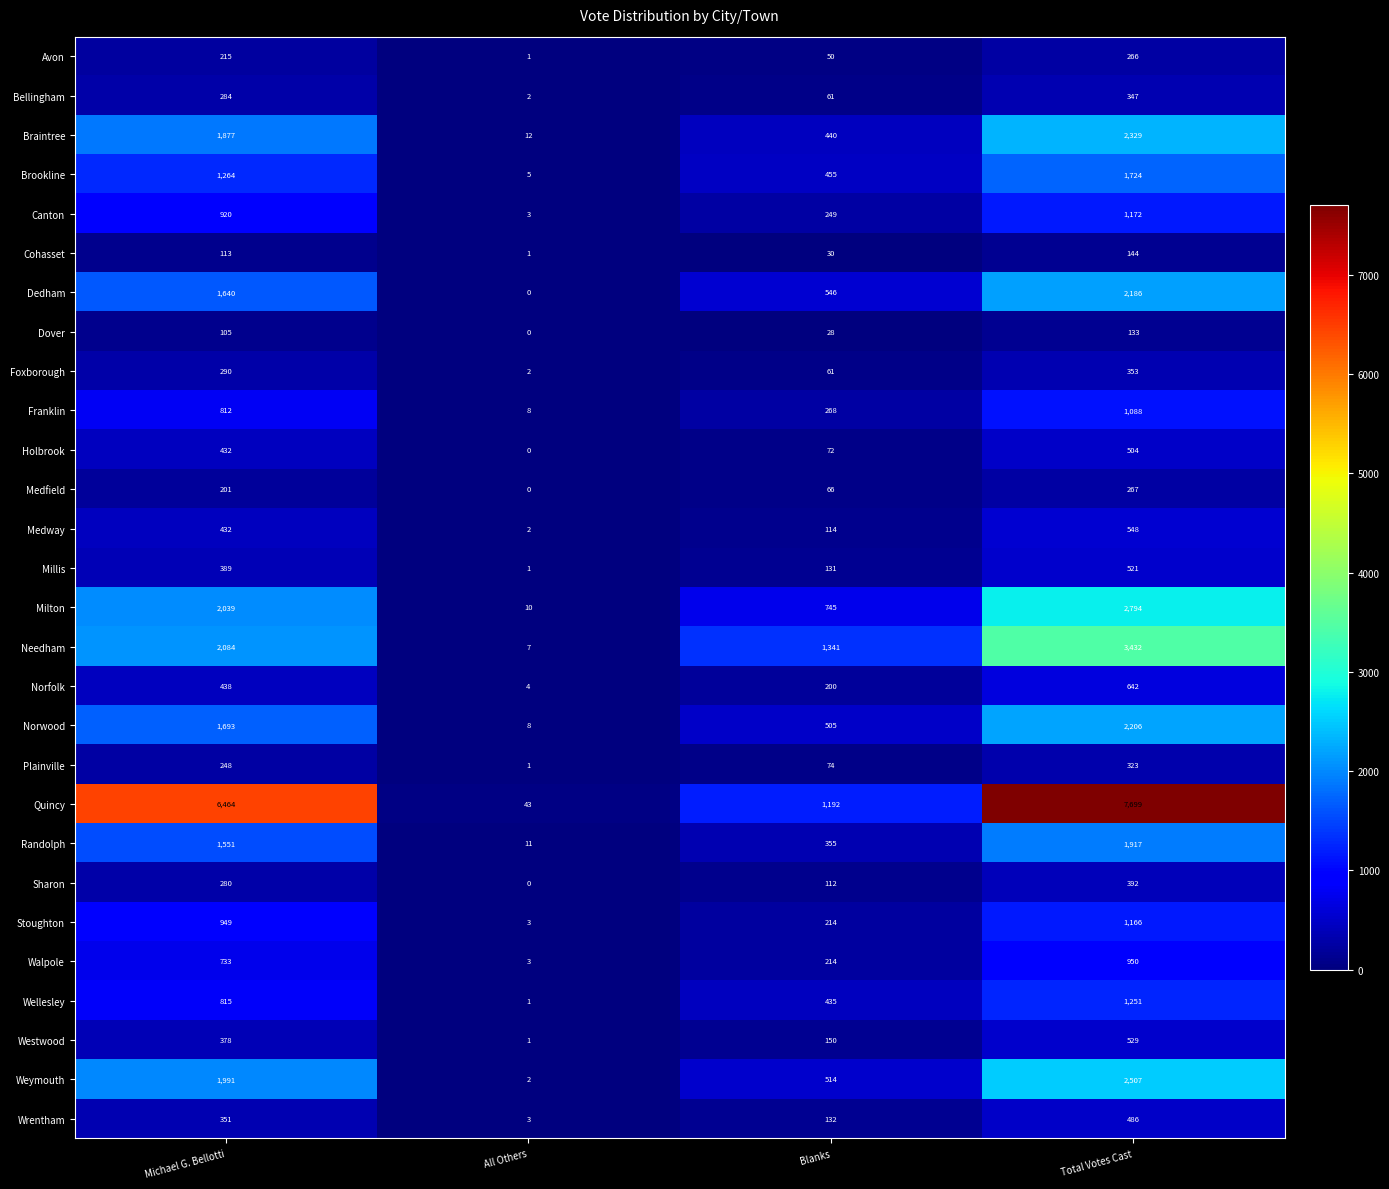

True or false: Bellingham has a value of 3 at All Others.

False